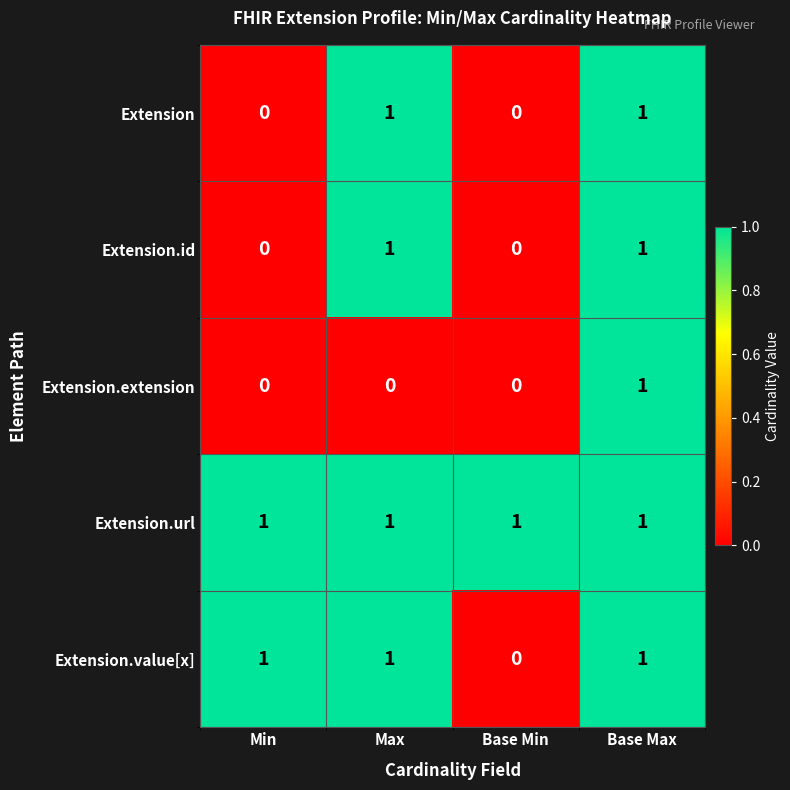

Reading left to right, extract all data points from this chart.

Extension: Min=0	Max=1	Base Min=0	Base Max=1
Extension.id: Min=0	Max=1	Base Min=0	Base Max=1
Extension.extension: Min=0	Max=0	Base Min=0	Base Max=1
Extension.url: Min=1	Max=1	Base Min=1	Base Max=1
Extension.value[x]: Min=1	Max=1	Base Min=0	Base Max=1